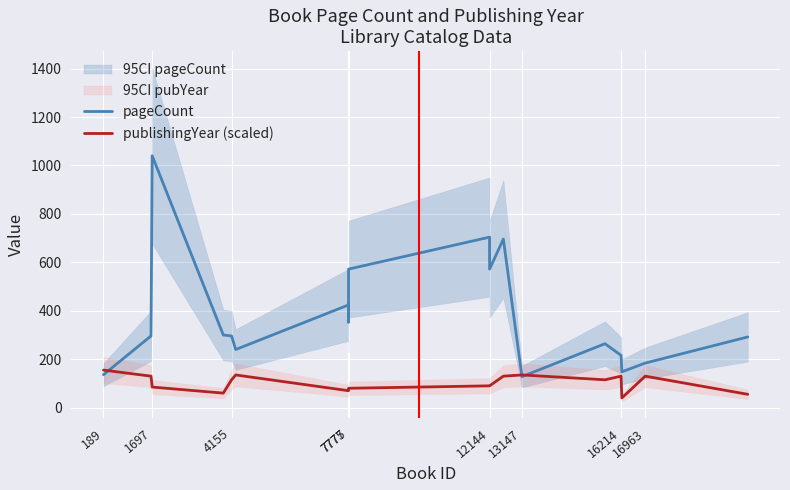

What is the lowest value of the publishingYear (scaled) series?

40